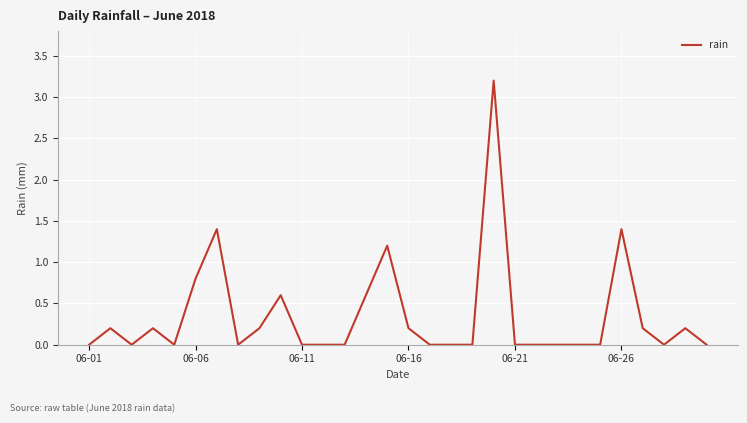

What is the greatest value displayed?

3.2